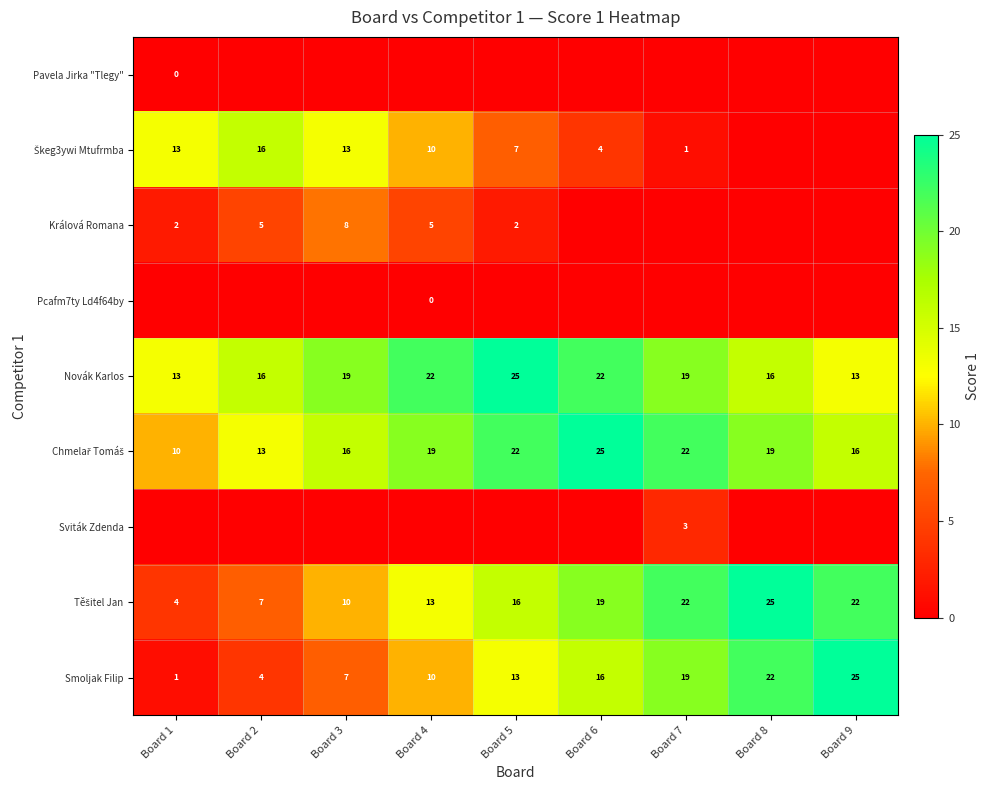

The Smoljak Filip series shows 22 at Board 8. True or false?

True